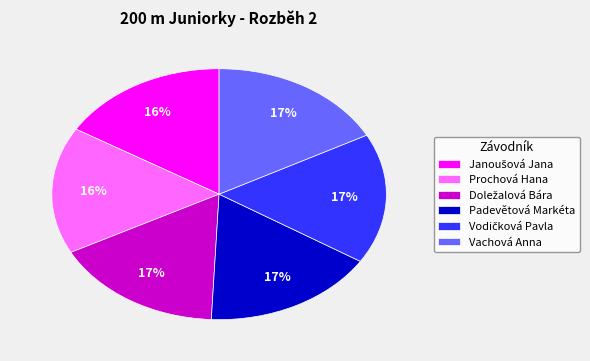

To the nearest percent, what percentage of the pie is Padevětová Markéta?

17%